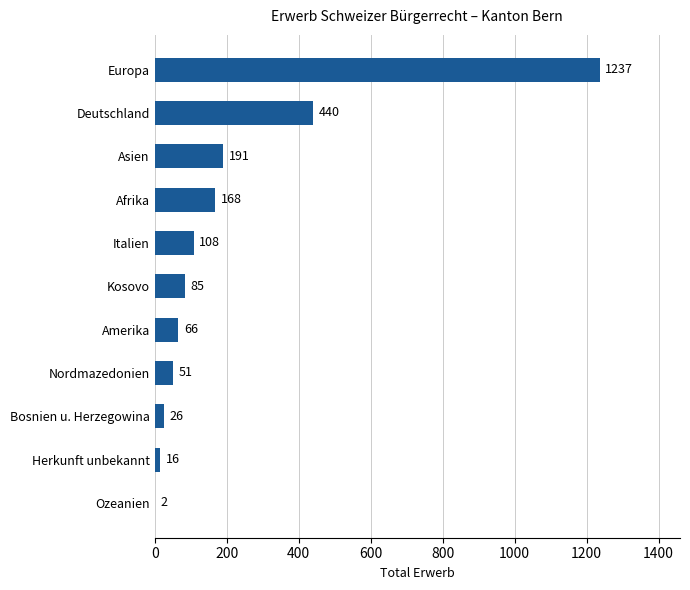

Which label corresponds to the largest value in the chart?

Europa